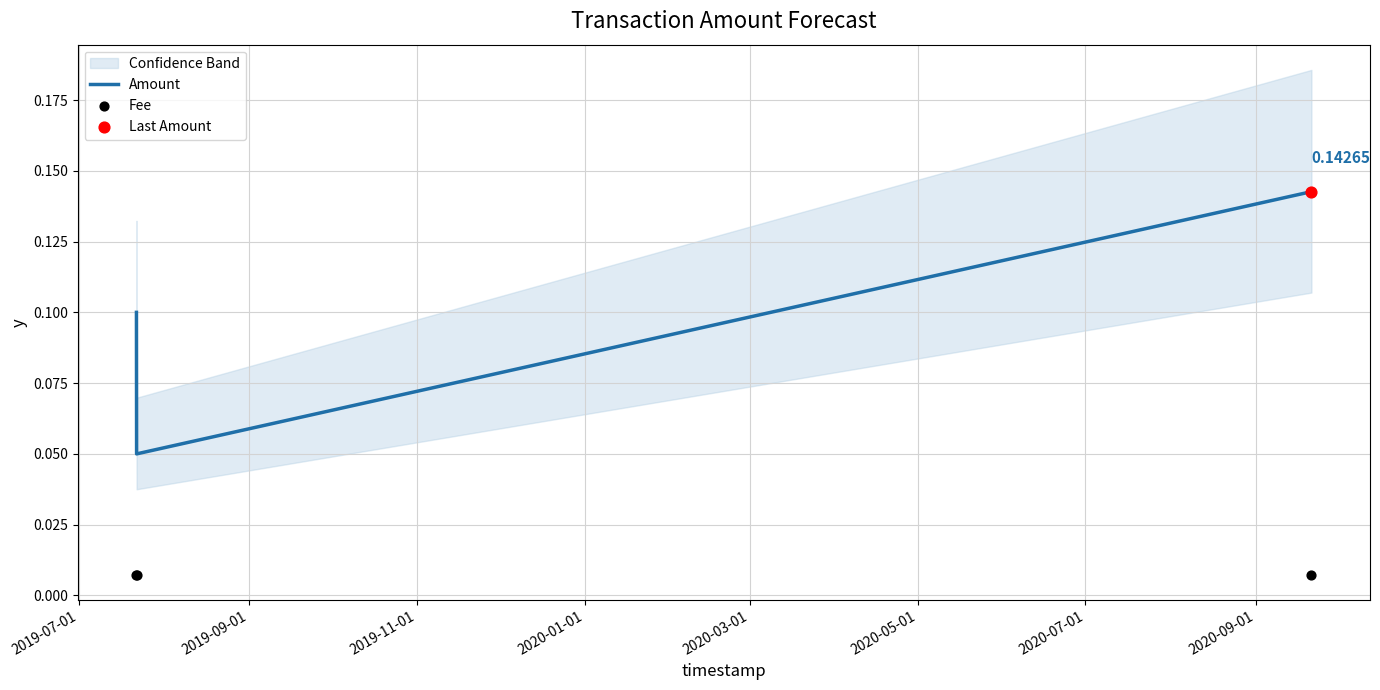

Is the value of Fee at 2019-09-01 greater than the value of Amount at 2019-11-01?

No